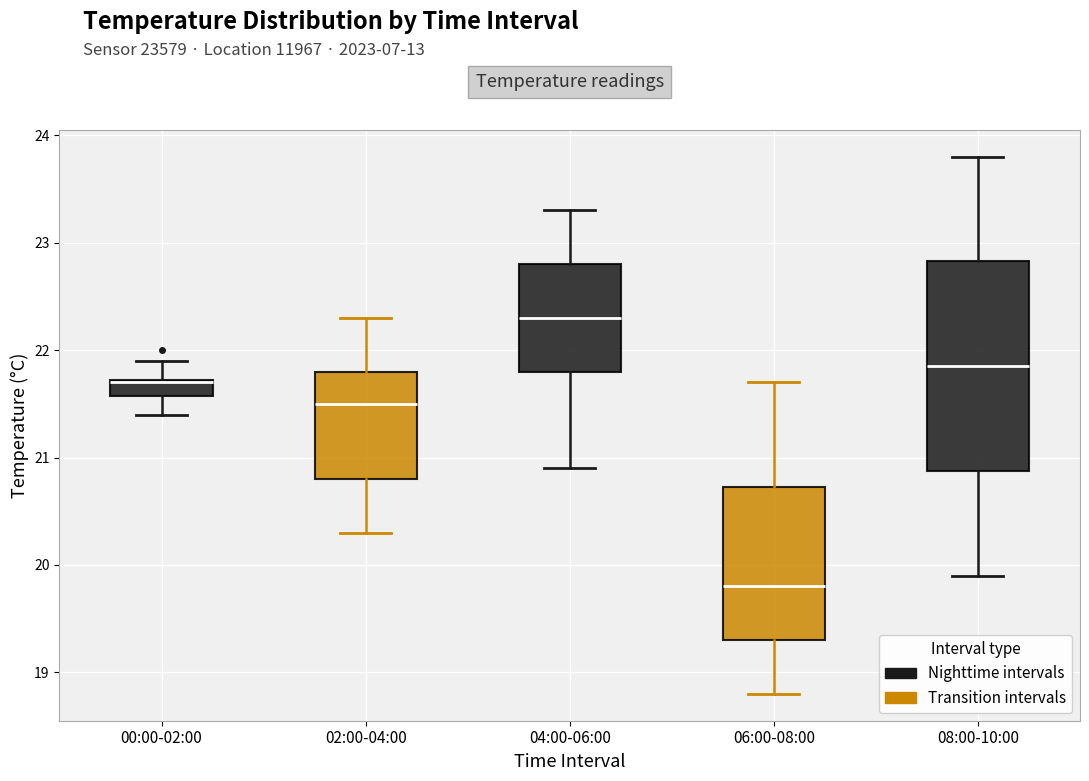

Where is the upper edge of the box for 00:00-02:00 on the y-axis? The values are not printed on the chart, so give them approximately, as read against the axis.

21.7